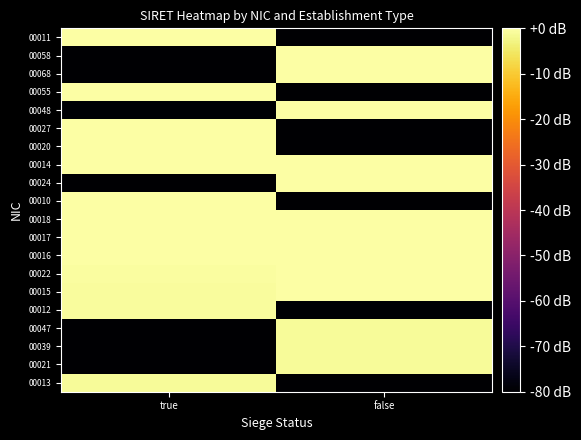

Rank the series by their maximum value, from lowest to highest.

00013, 00021, 00039, 00047, 00012, 00016, 00015, 00022, 00020, 00027, 00017, 00058, 00018, 00010, 00024, 00068, 00048, 00055, 00014, 00011